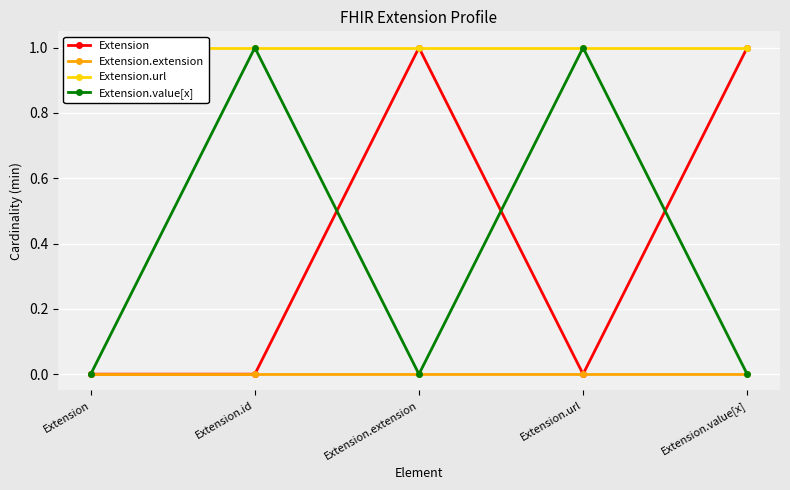

What position from the right is Extension.value[x]?

1